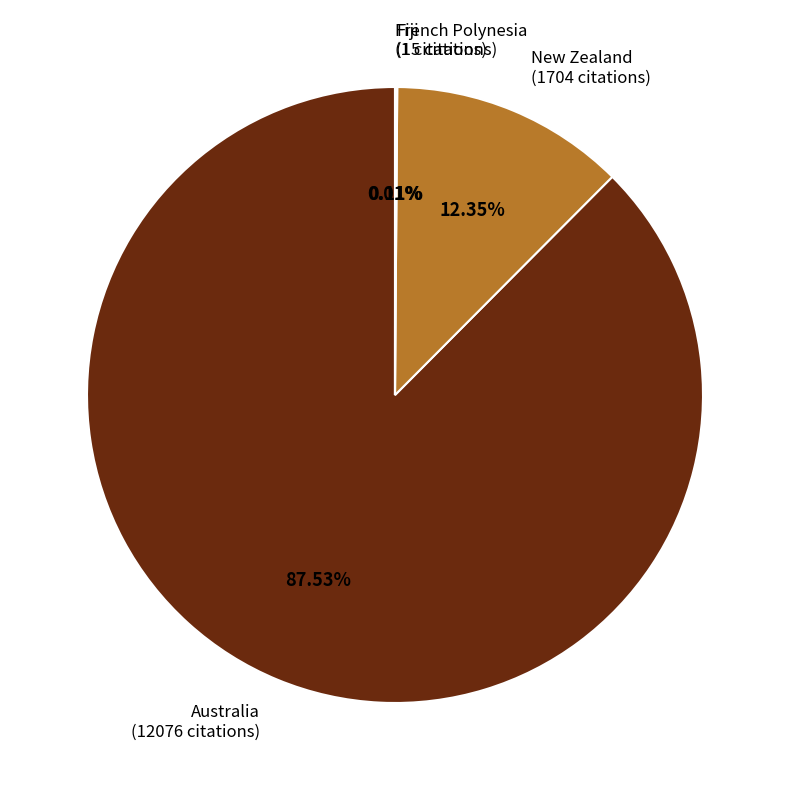

Does any single category account for the majority?

Yes